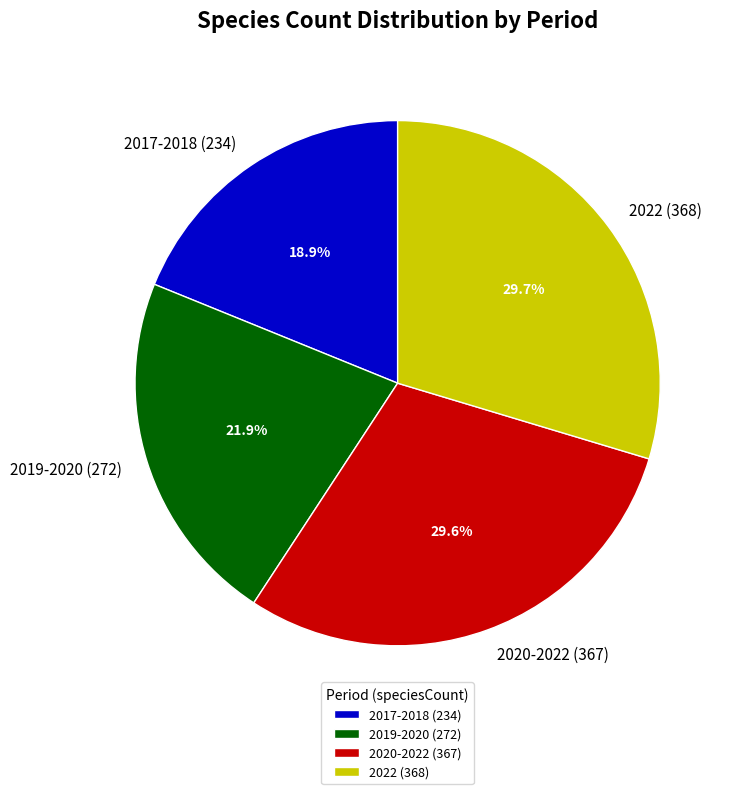

Is 2020-2022 (367) the majority of the pie?

No